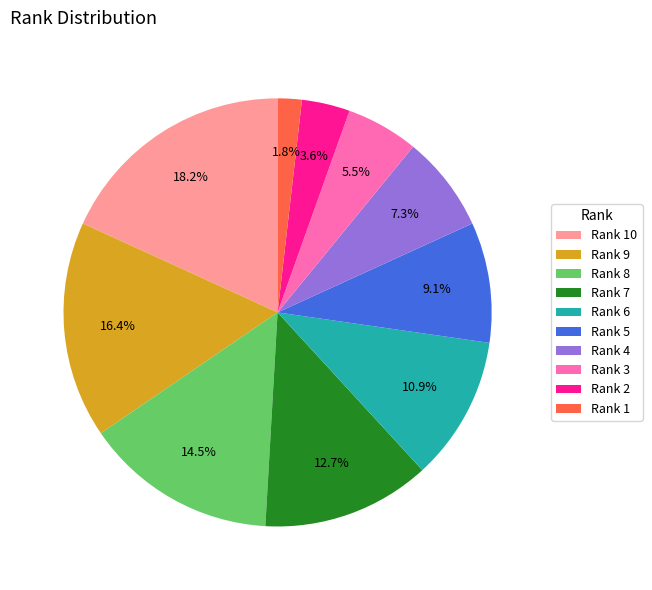

To the nearest percent, what is the difference between the Rank 10 and Rank 9 slice percentages?

2%